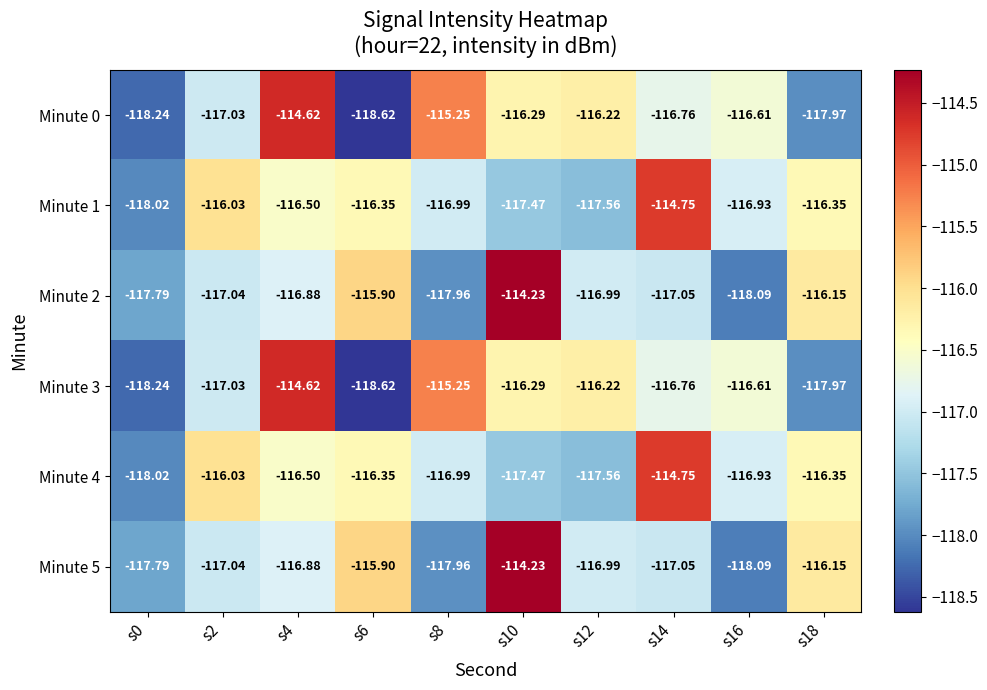

Reading left to right, extract all data points from this chart.

Minute 0: s0=-118.2	s2=-117.0	s4=-114.6	s6=-118.6	s8=-115.2	s10=-116.3	s12=-116.2	s14=-116.8	s16=-116.6	s18=-118.0
Minute 1: s0=-118.0	s2=-116.0	s4=-116.5	s6=-116.3	s8=-117.0	s10=-117.5	s12=-117.6	s14=-114.8	s16=-116.9	s18=-116.3
Minute 2: s0=-117.8	s2=-117.0	s4=-116.9	s6=-115.9	s8=-118.0	s10=-114.2	s12=-117.0	s14=-117.0	s16=-118.1	s18=-116.2
Minute 3: s0=-118.2	s2=-117.0	s4=-114.6	s6=-118.6	s8=-115.2	s10=-116.3	s12=-116.2	s14=-116.8	s16=-116.6	s18=-118.0
Minute 4: s0=-118.0	s2=-116.0	s4=-116.5	s6=-116.3	s8=-117.0	s10=-117.5	s12=-117.6	s14=-114.8	s16=-116.9	s18=-116.3
Minute 5: s0=-117.8	s2=-117.0	s4=-116.9	s6=-115.9	s8=-118.0	s10=-114.2	s12=-117.0	s14=-117.0	s16=-118.1	s18=-116.2